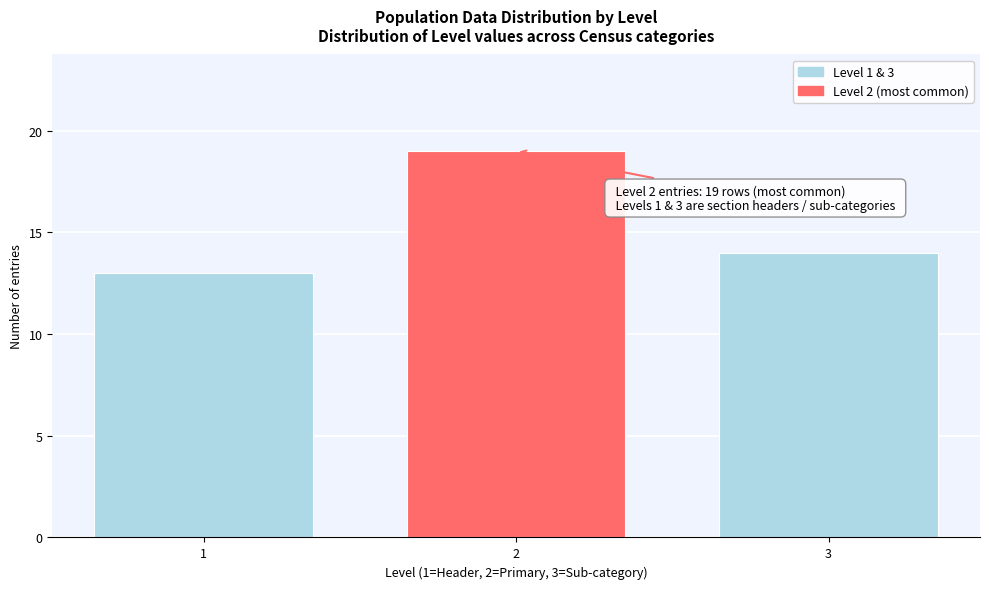

Reading right to left, what are all the values shown in this chart?

3=14	2=19	1=13